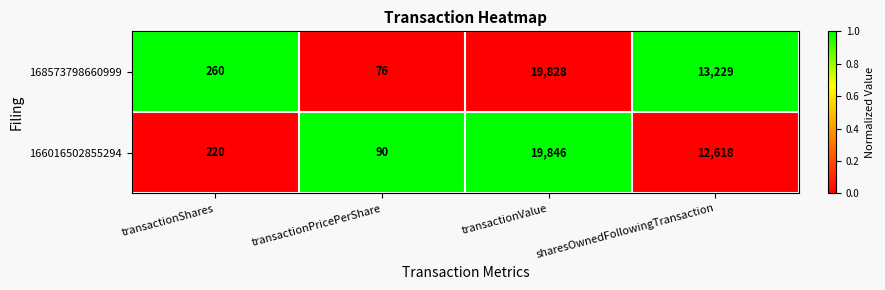

Read the 166016502855294 value at transactionPricePerShare, to the nearest 10.

90